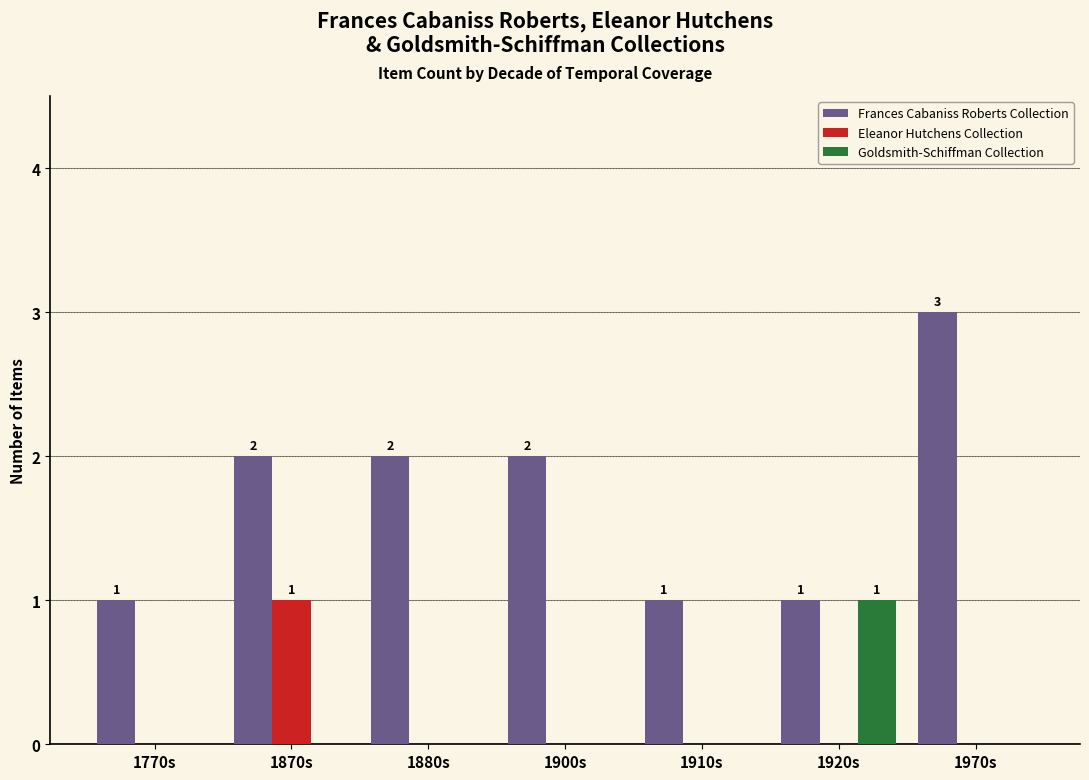

What is the spread (max minus min) of values at 1870s?

2